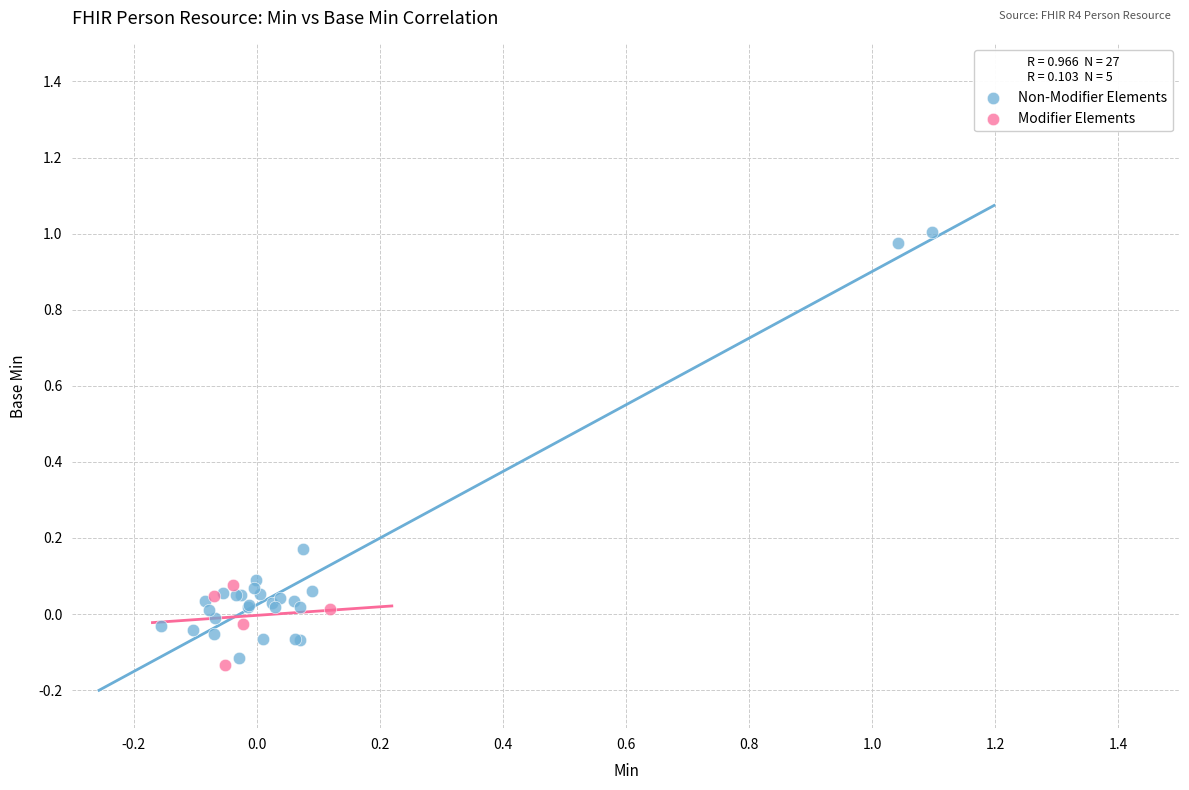

Which series has the widest spread of Y values?

Non-Modifier Elements